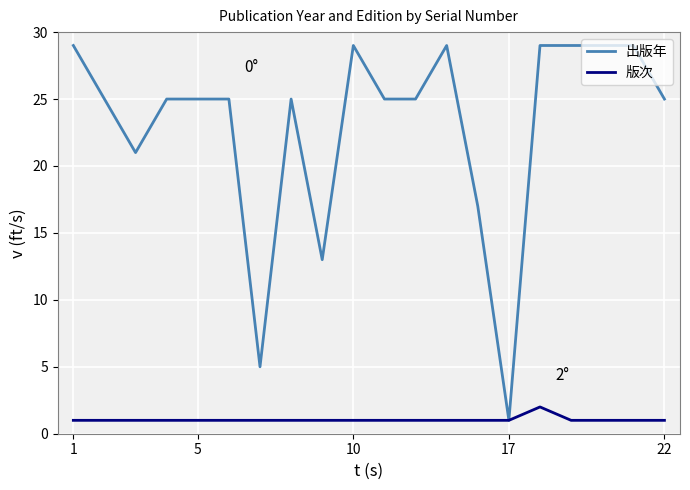

List the series in order of their peak value, lowest first.

版次, 出版年